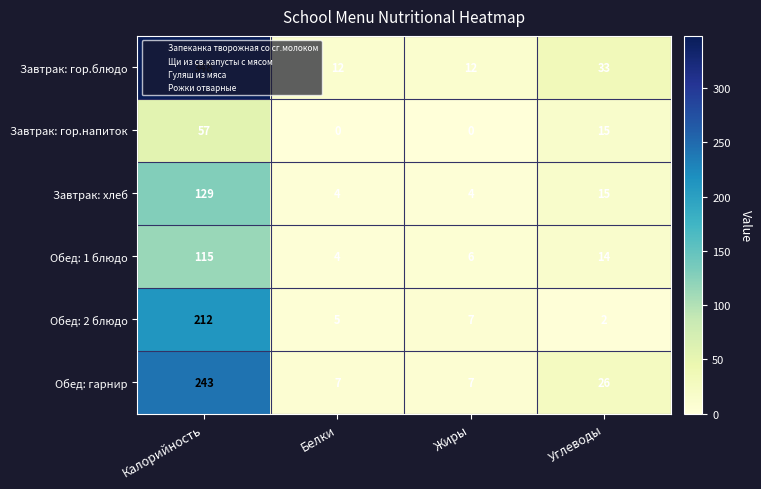

What is the average value of the Завтрак: гор.напиток series?

18